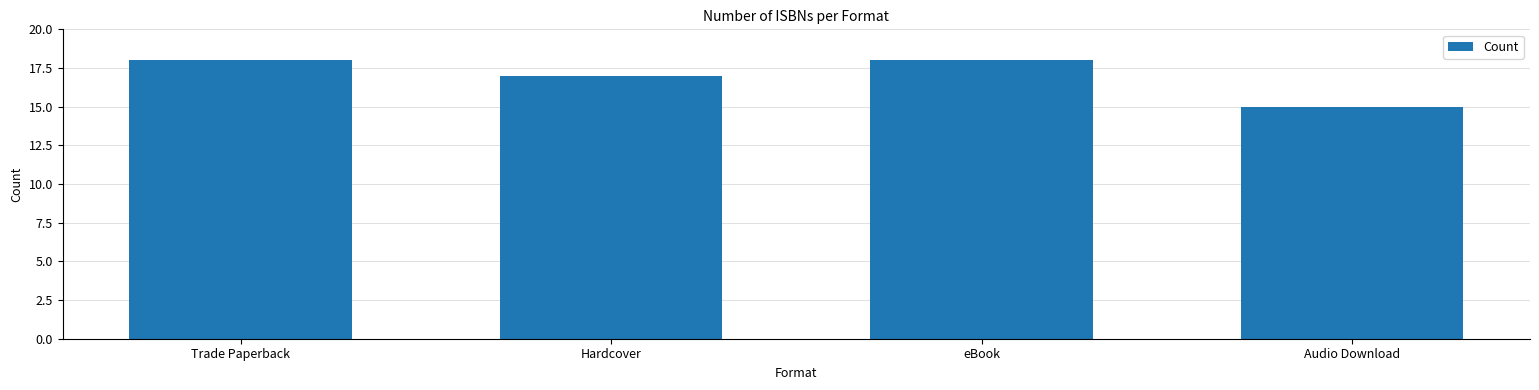

What is the change in value from Hardcover to eBook?

+1